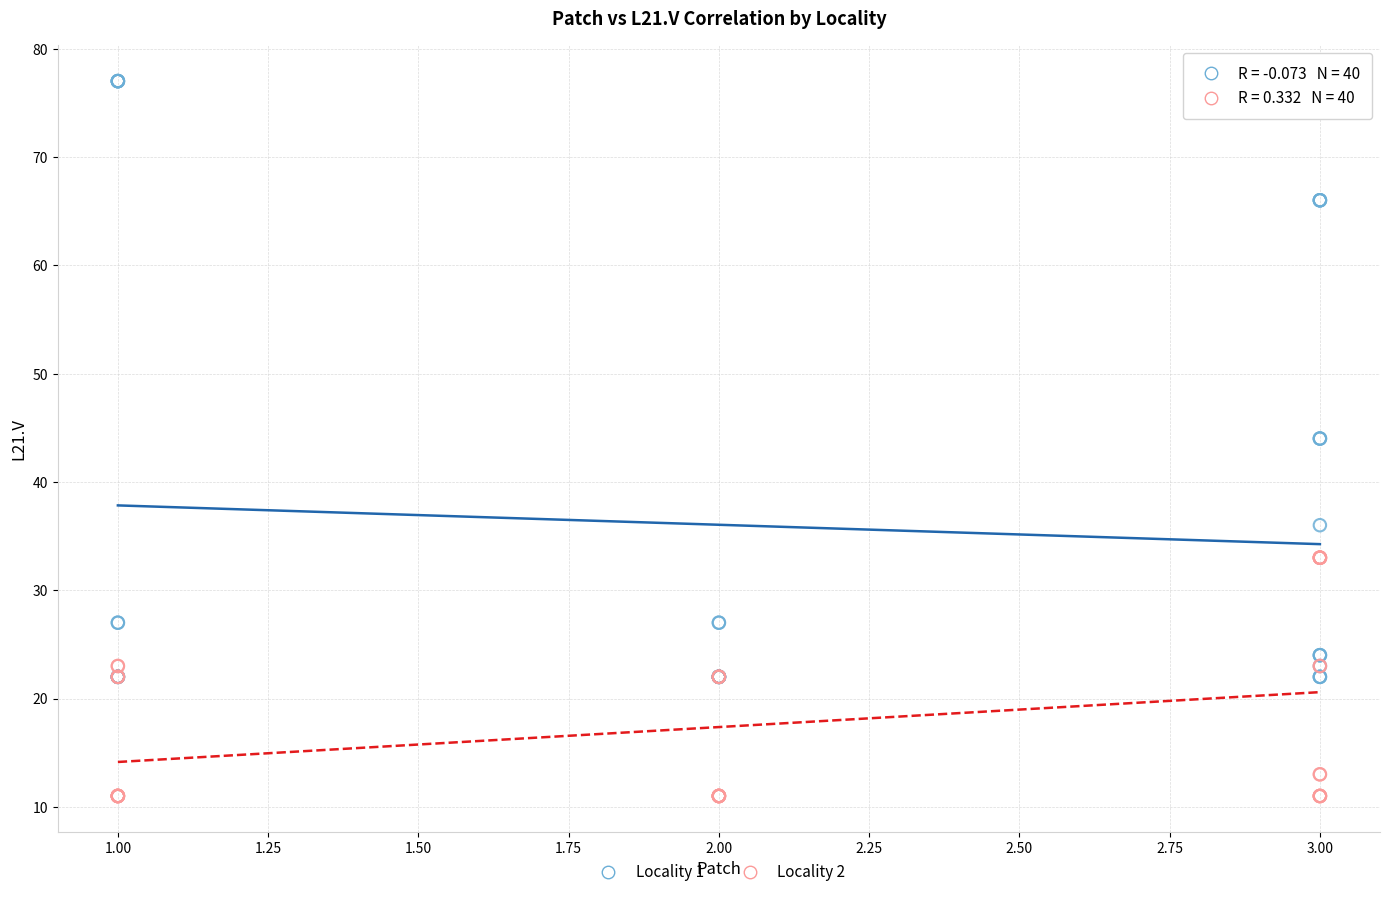

Which series contains the highest Y value?

Locality 1